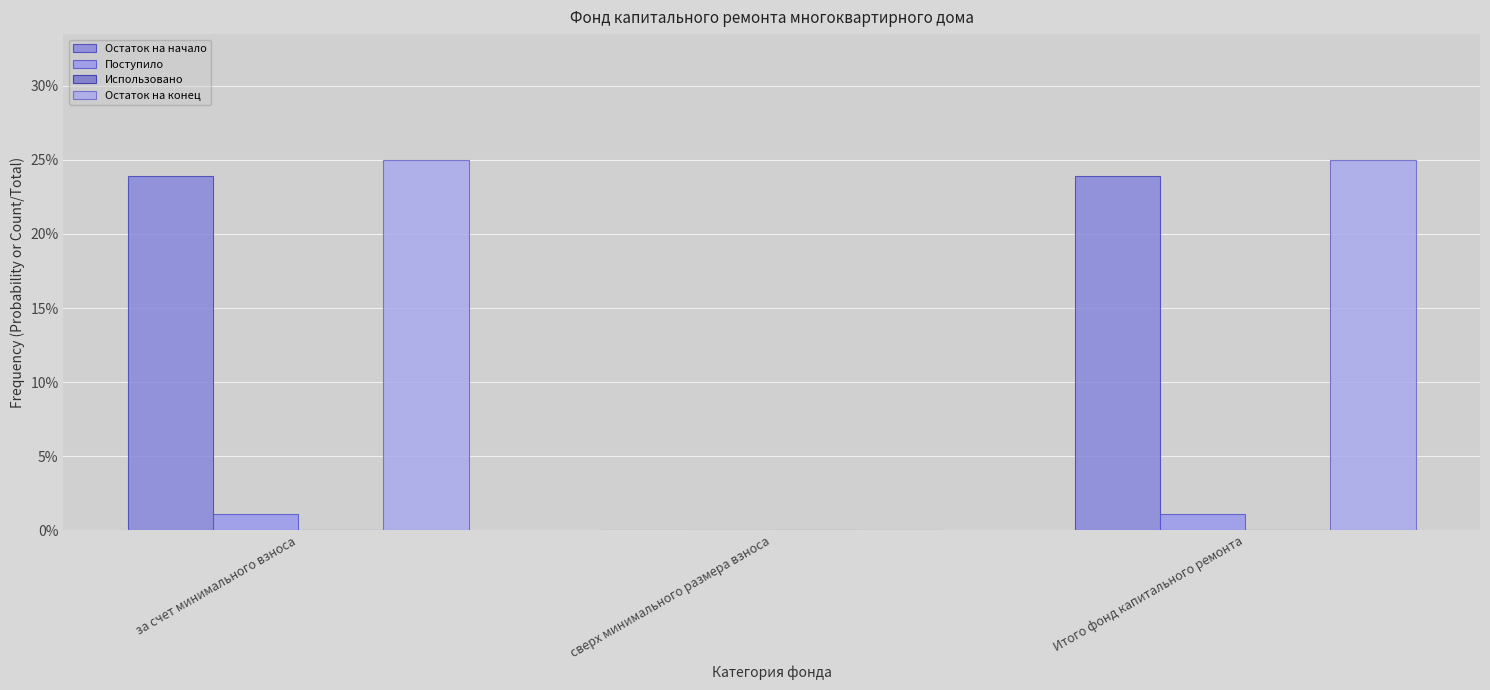

Are the bars horizontal?

No